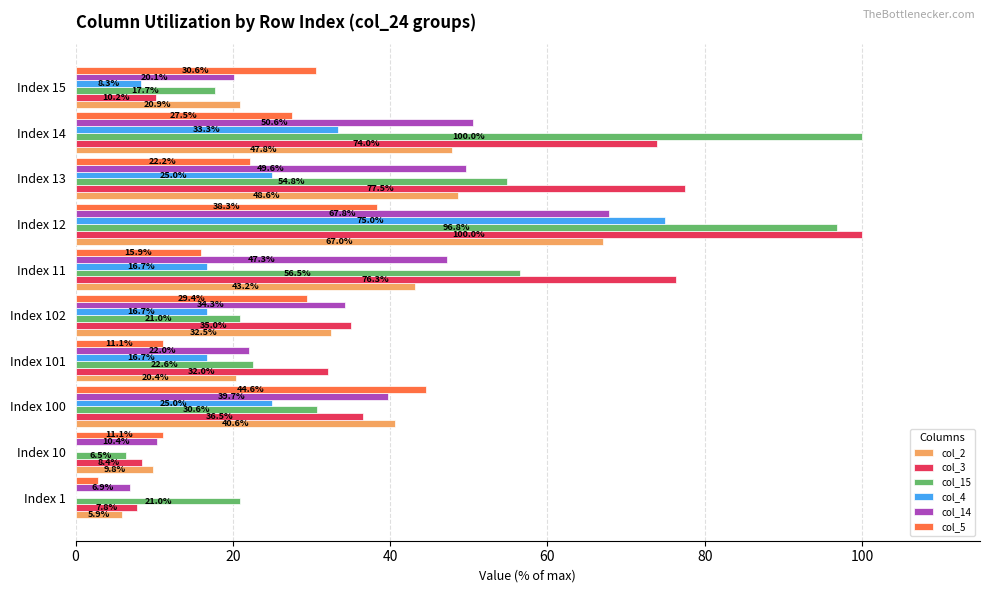

What is the sum of the col_4 values at Index 14 and Index 12?

108.3